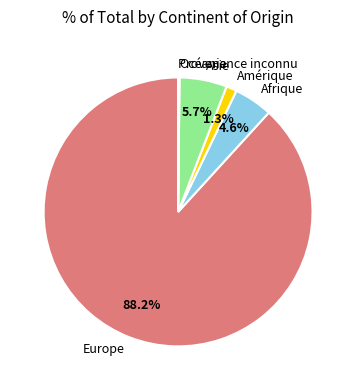

To the nearest percent, what portion does Amérique represent?

1%